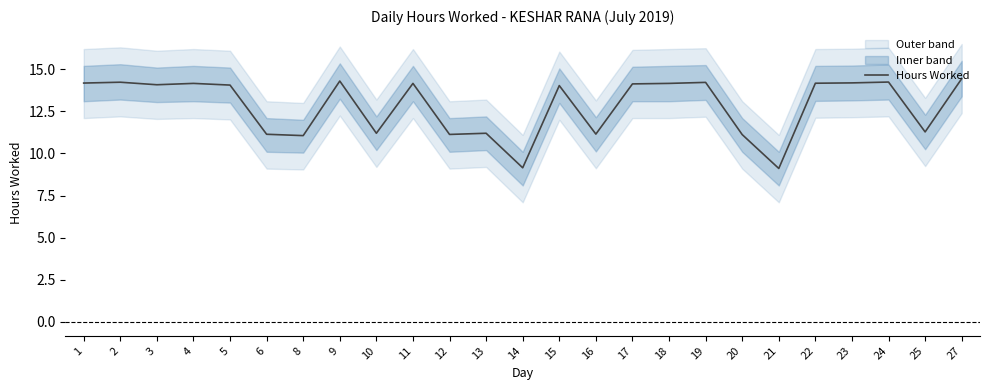

Does the chart have visible grid lines?

No